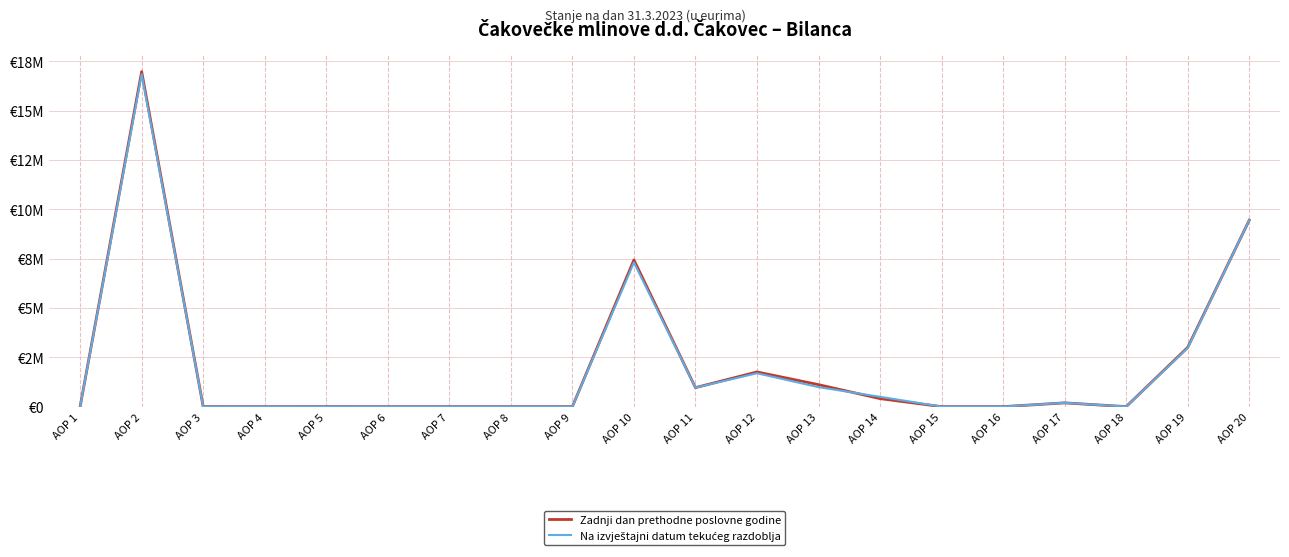

How many interior local peaks does the Zadnji dan prethodne poslovne godine series have?

5